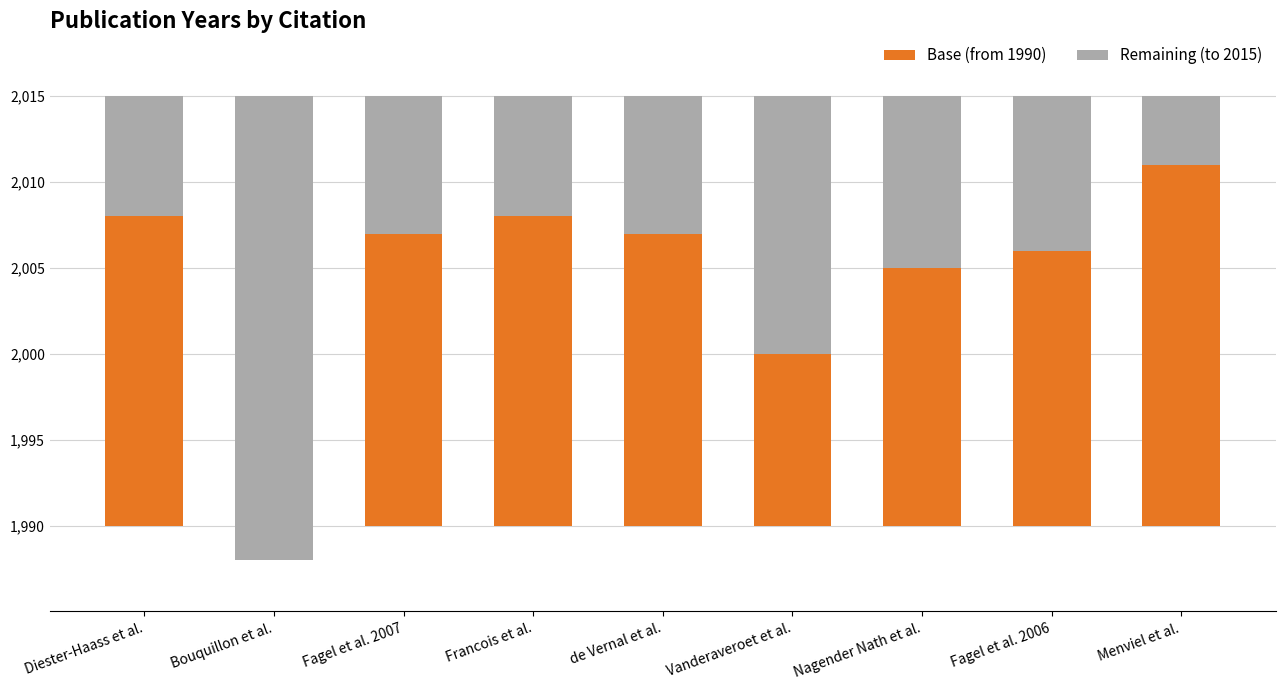

List the series in order of their peak value, lowest first.

Base (from 1990), Remaining (to 2015)